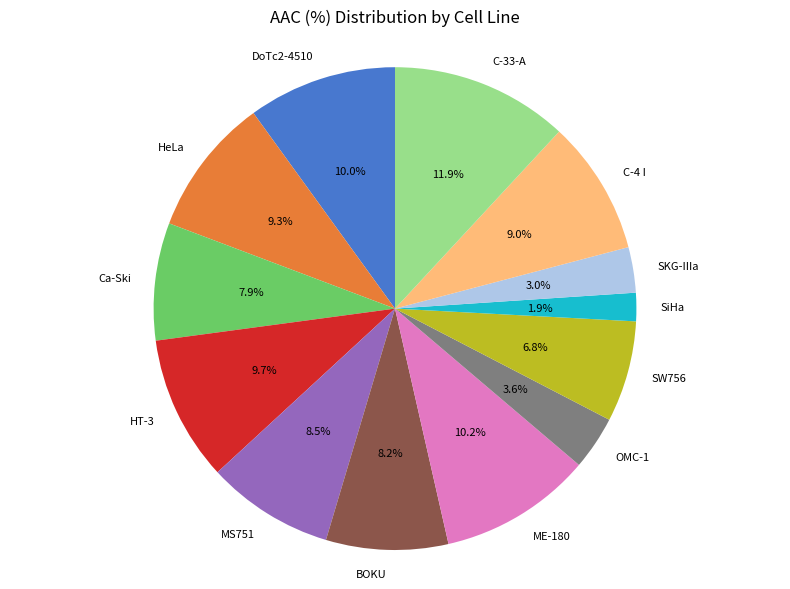

True or false: Ca-Ski accounts for 8% of the total.

True